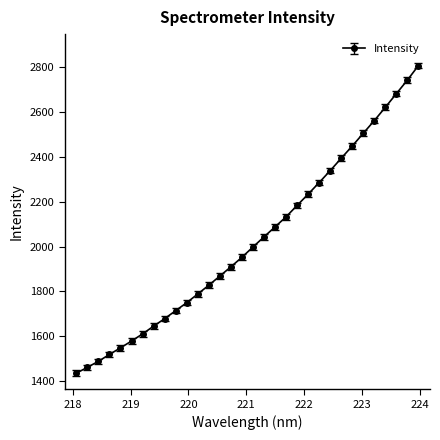

What is the average value?

2026.3